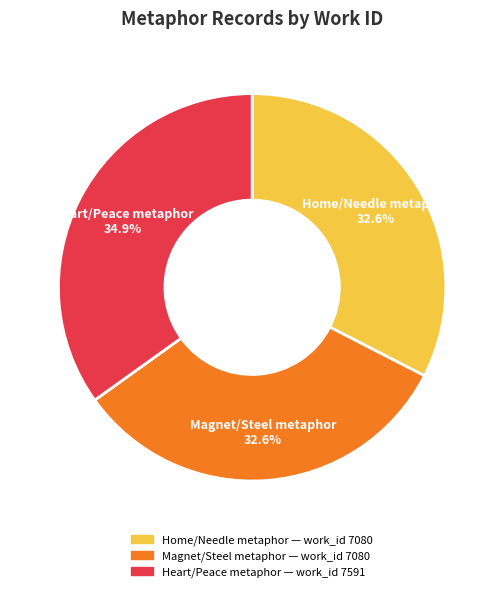

Is there any slice that represents more than half of the pie?

No